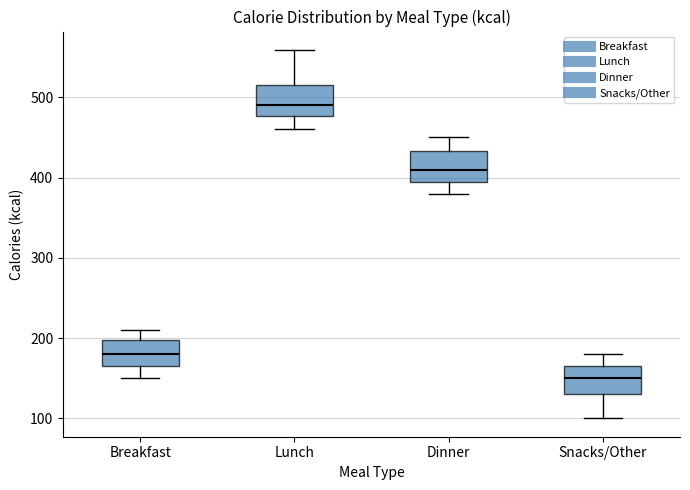

Reading left to right, read every box against the y-axis: the position of its median line, the range the box covers, and the ends of its whiskers. The values are not printed on the chart, so give them approximately, as read against the axis.

Breakfast: median 180, box 170 to 200, whiskers 150 to 210
Lunch: median 490, box 480 to 520, whiskers 460 to 560
Dinner: median 410, box 400 to 430, whiskers 380 to 450
Snacks/Other: median 150, box 130 to 170, whiskers 100 to 180